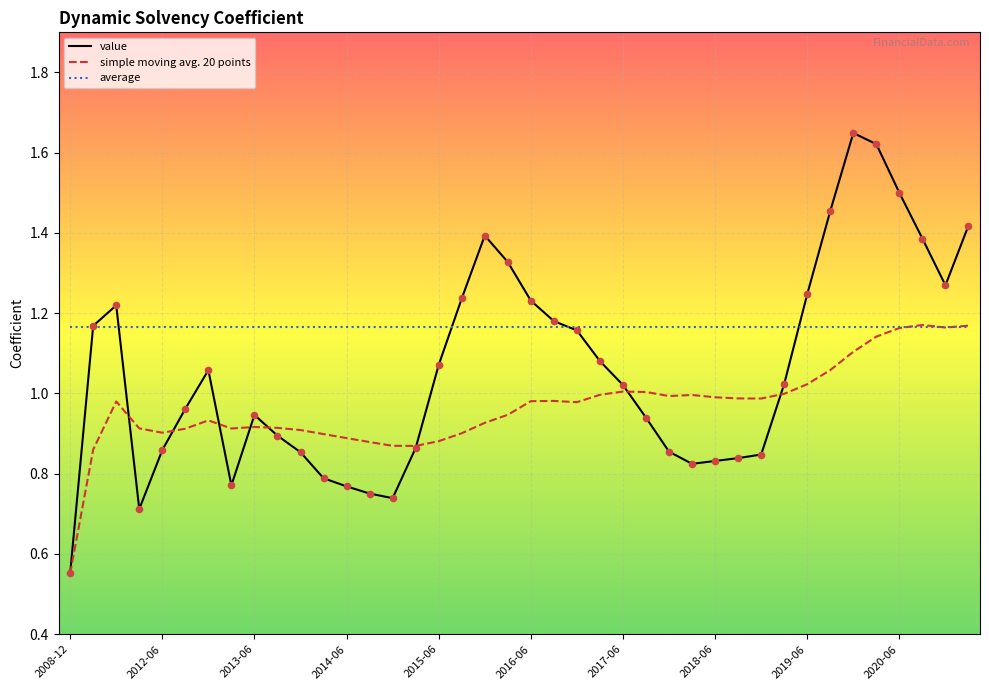

What are all the series names shown in the legend?

value, simple moving avg. 20 points, average